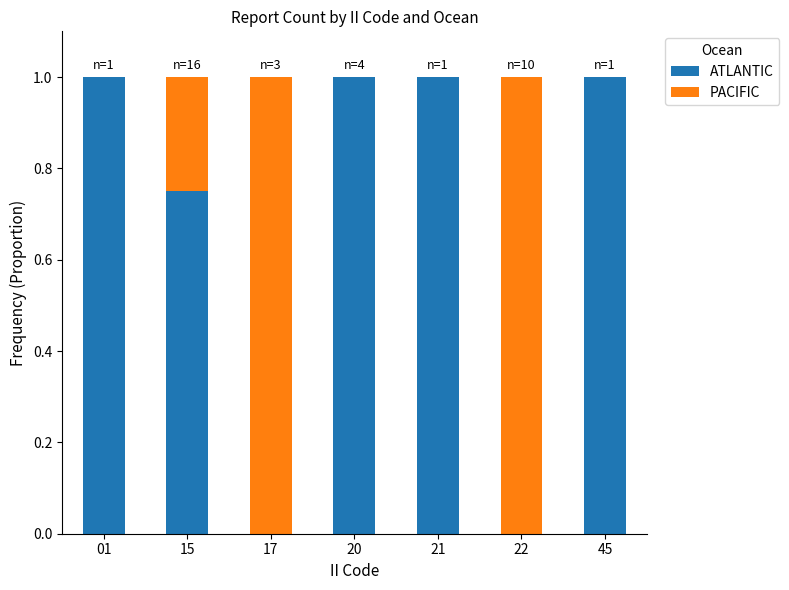

Are the bars horizontal?

No